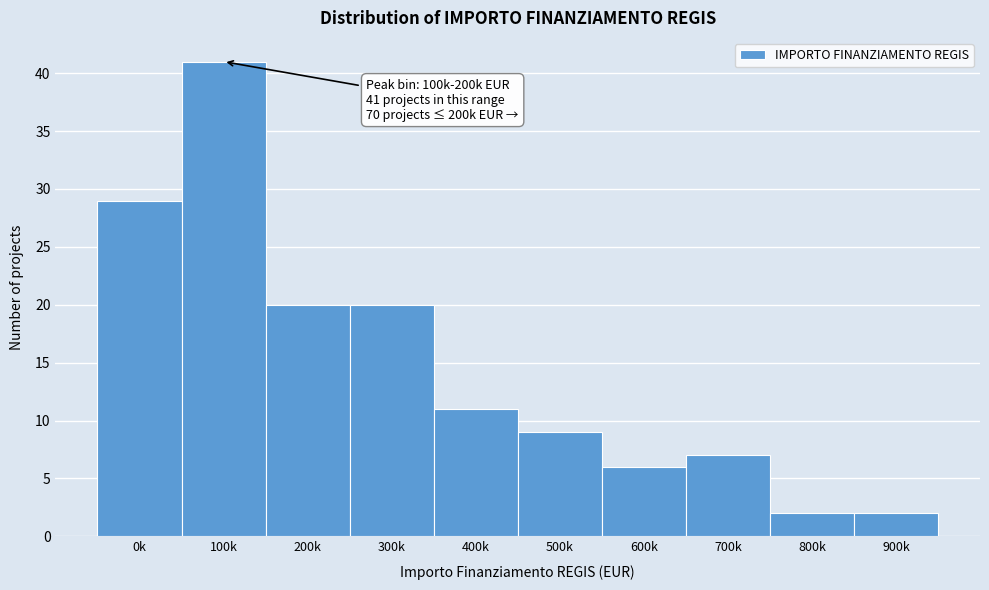

Reading left to right, list all the values displayed in this chart.

0k=29	100k=41	200k=20	300k=20	400k=11	500k=9	600k=6	700k=7	800k=2	900k=2